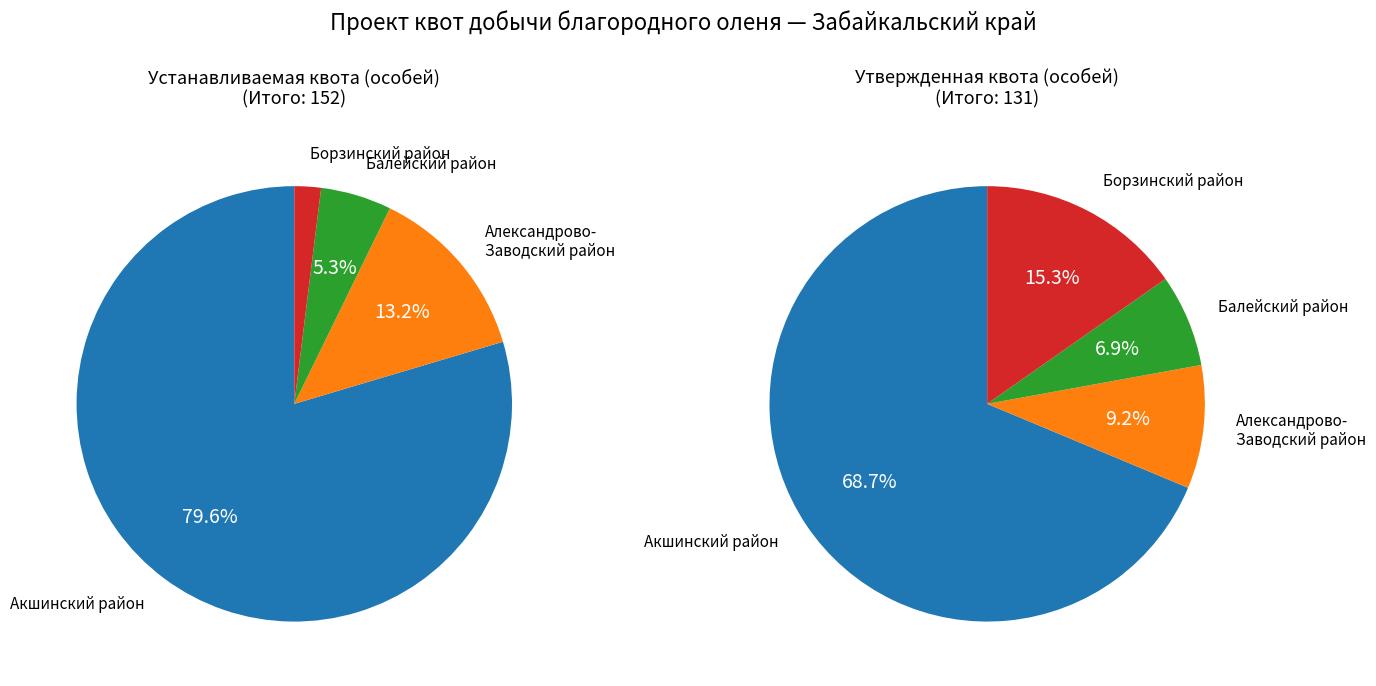

To the nearest percent, what is the difference between the Акшинский район and Борзинский район slice percentages?

78%